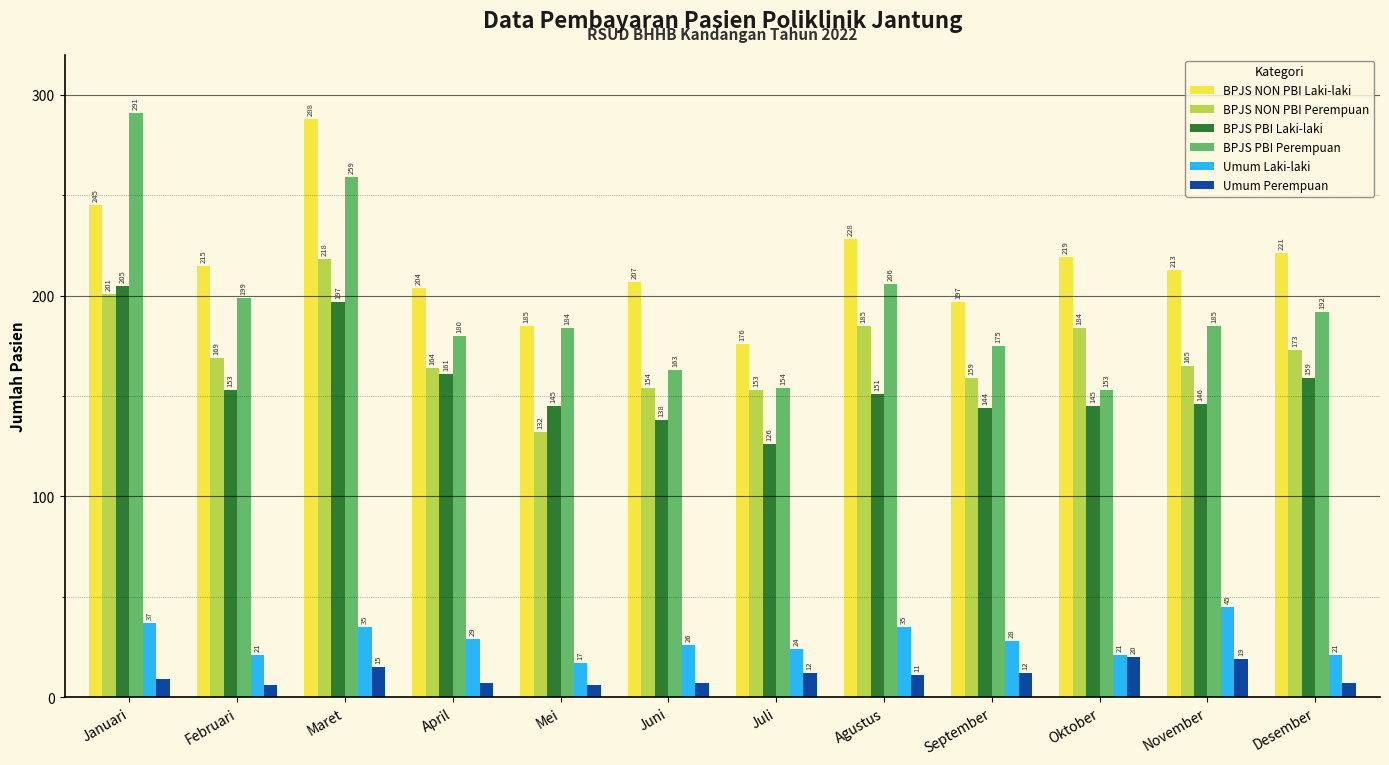

How many values in the Umum Perempuan series are below 11?

6